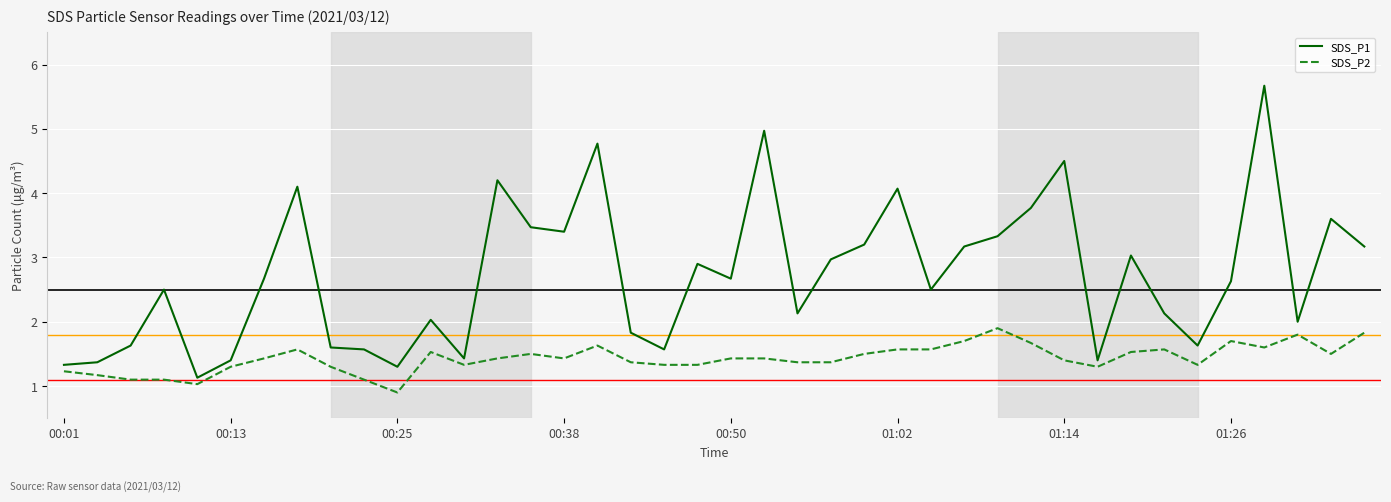

True or false: SDS_P2 and SDS_P1 cross at least once.

False